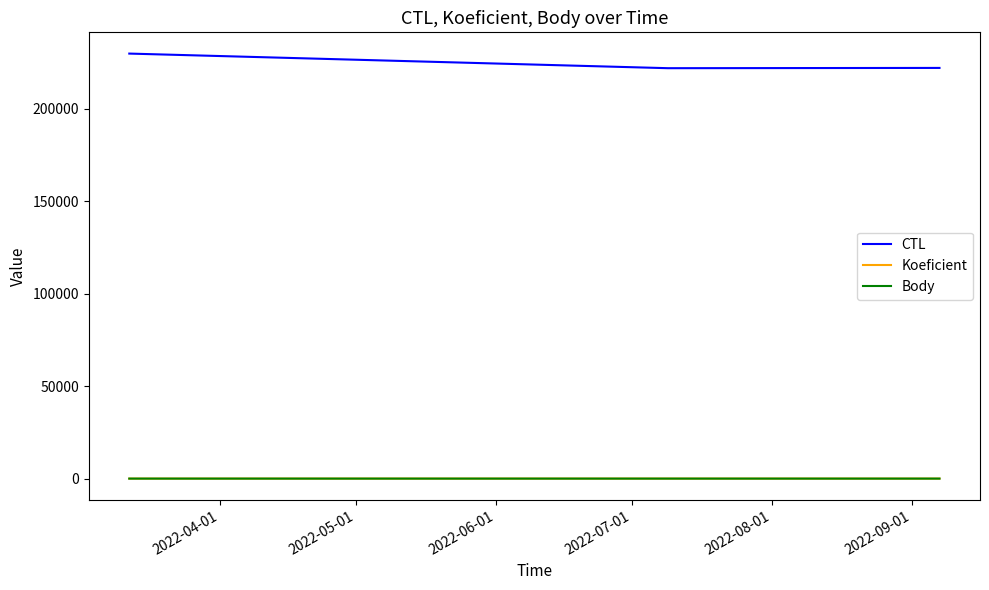

Which series has the largest total across all categories?

CTL